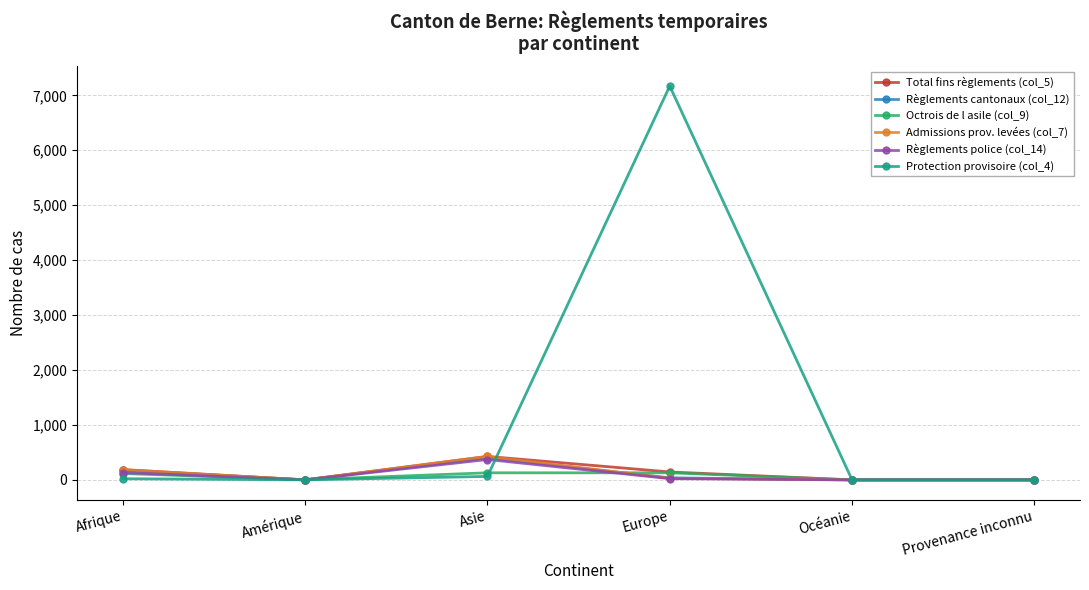

The value of Règlements cantonaux (col_12) at Provenance inconnu is 0. True or false?

True